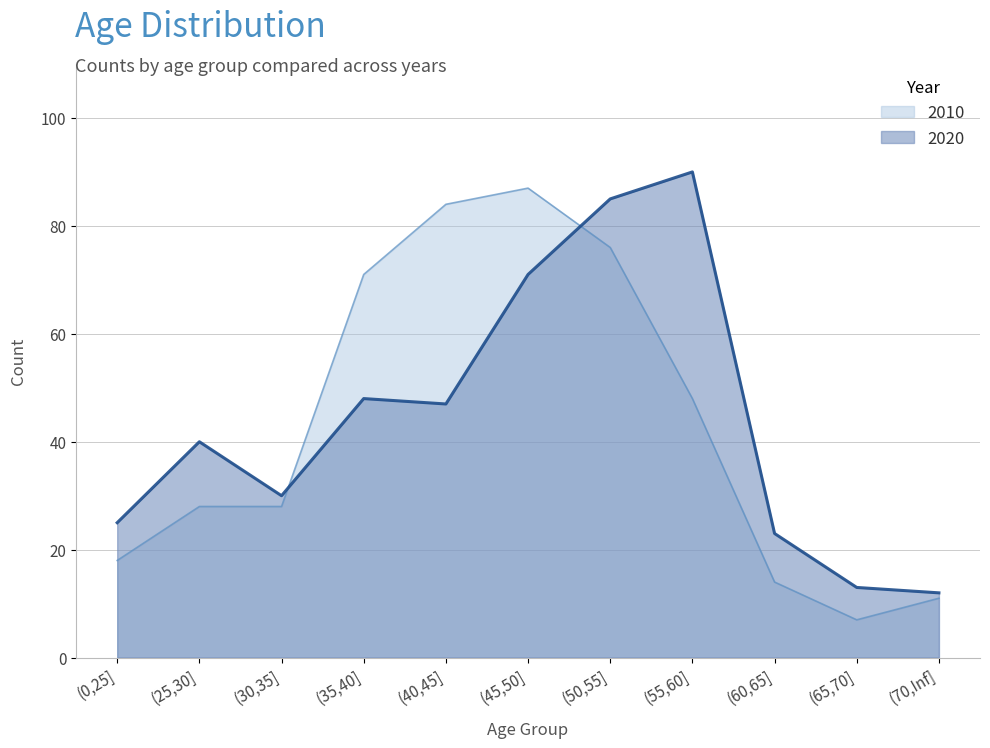

How many lines are shown in the chart?

2